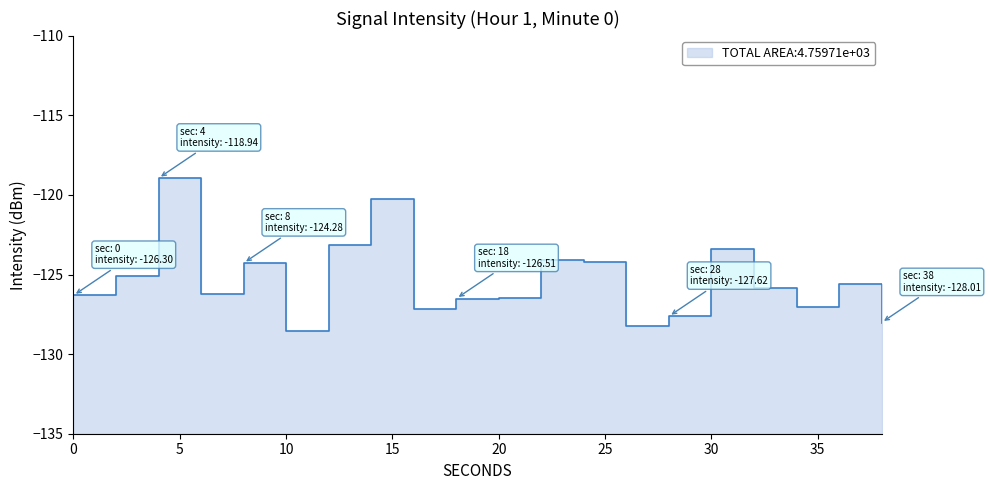

Does the chart have visible grid lines?

No